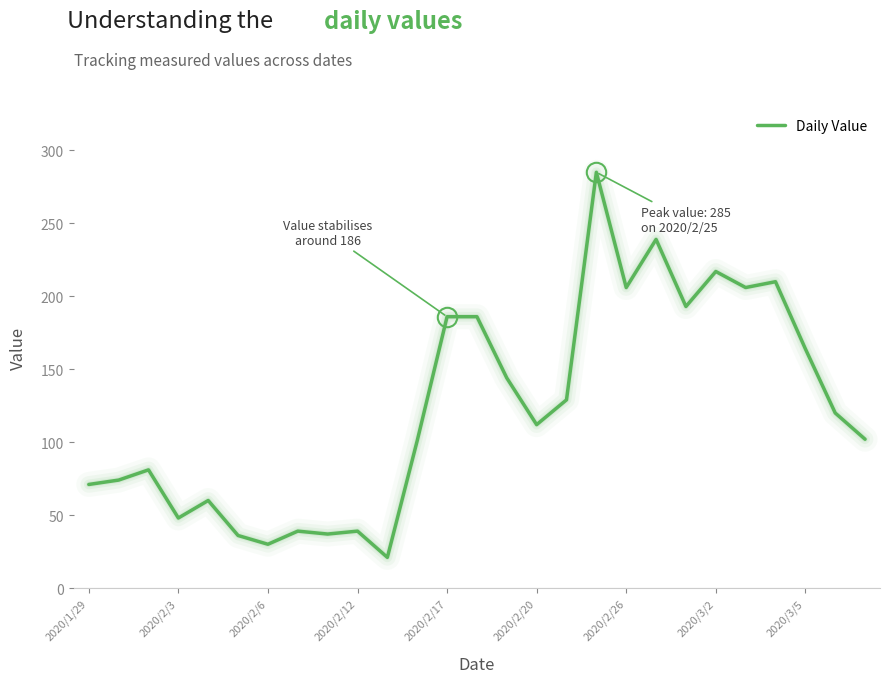

What is the difference between the maximum and minimum values?

264